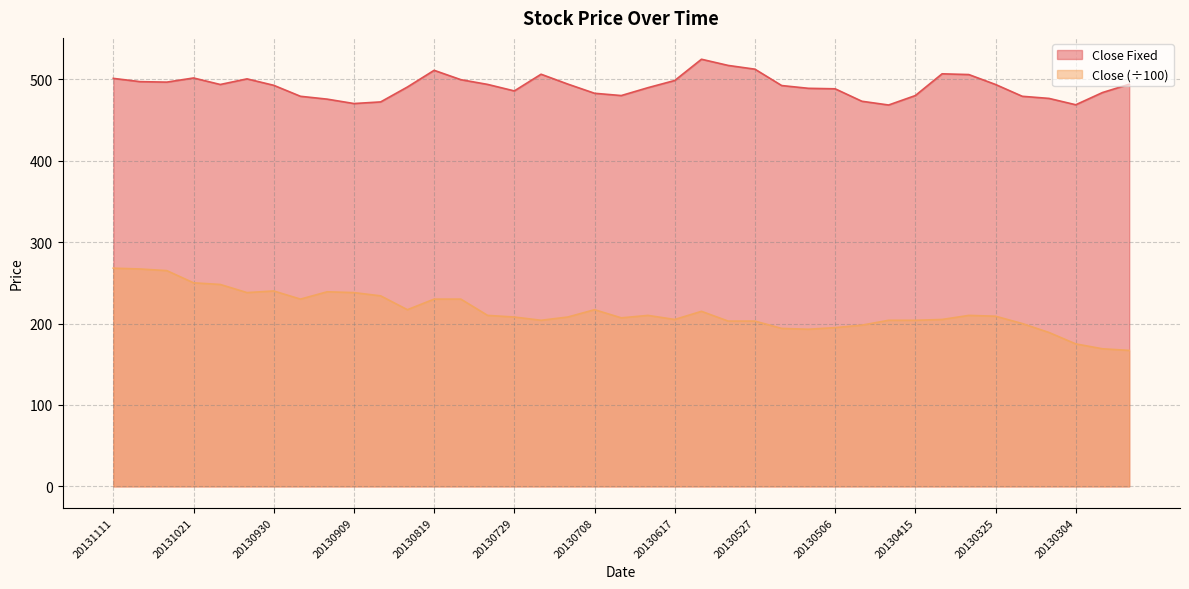

What value does the Close series have at 20130513?

193.0